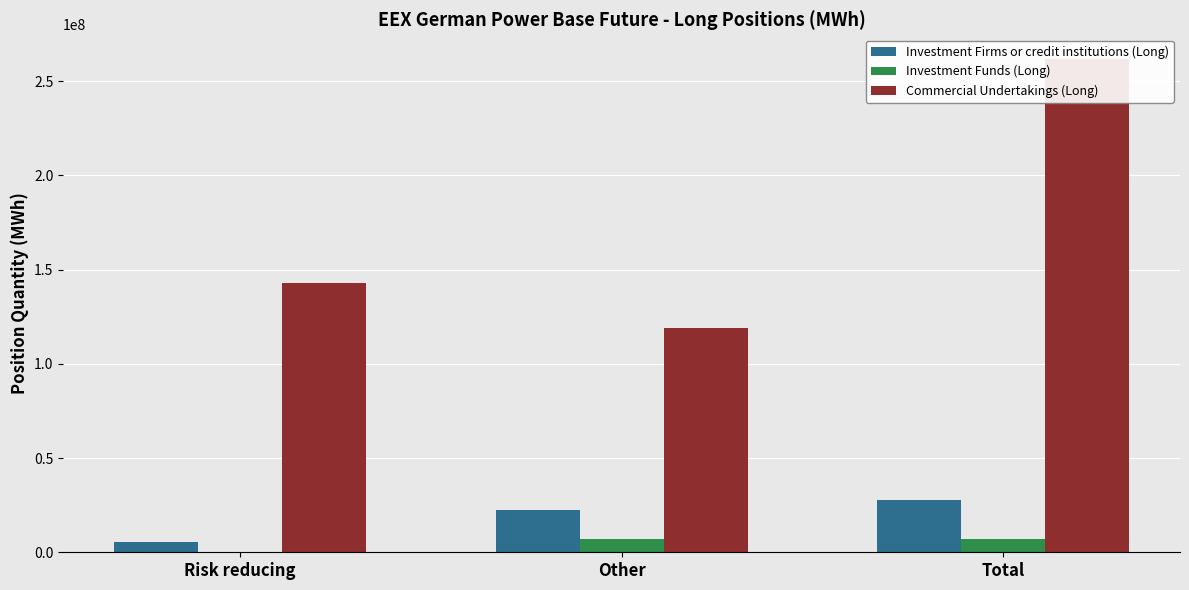

Count the number of categories in the chart.

3